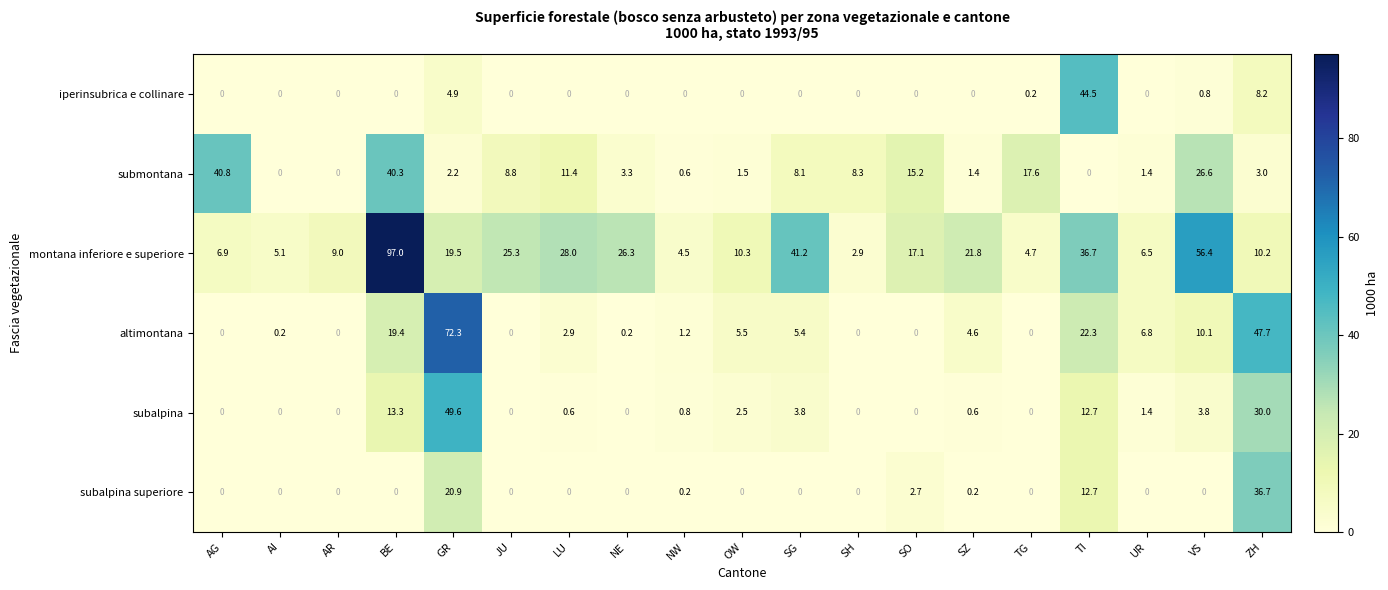

At how many categories does at least one series exceed 1?

19